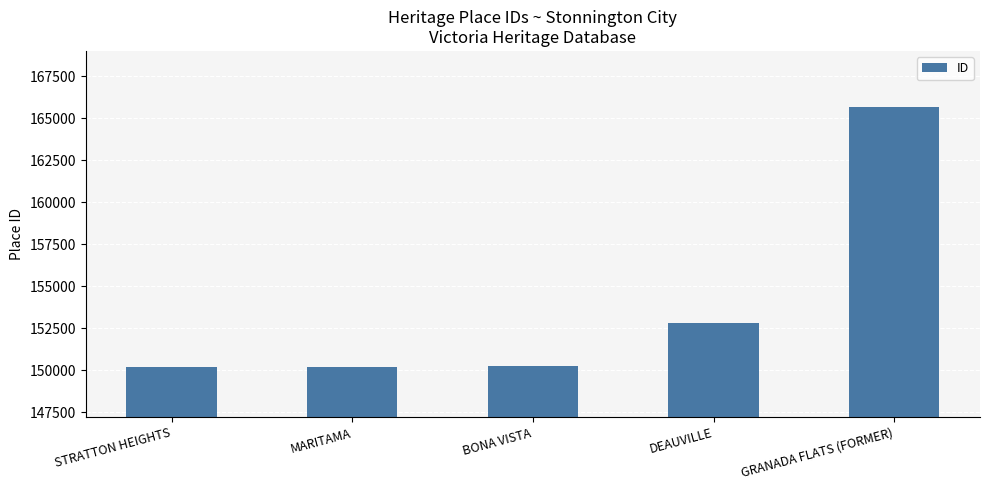

What is the approximate value at DEAUVILLE?

152821